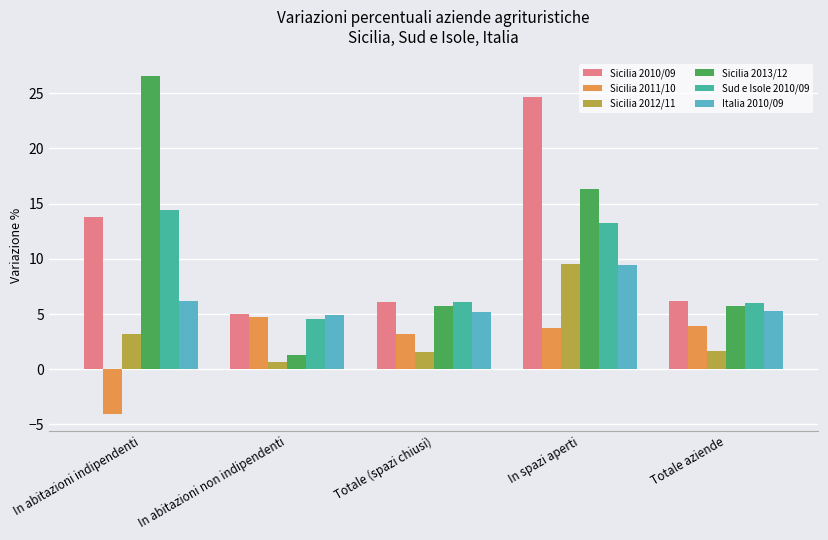

The value of Italia 2010/09 at Totale aziende is 2.4. True or false?

False